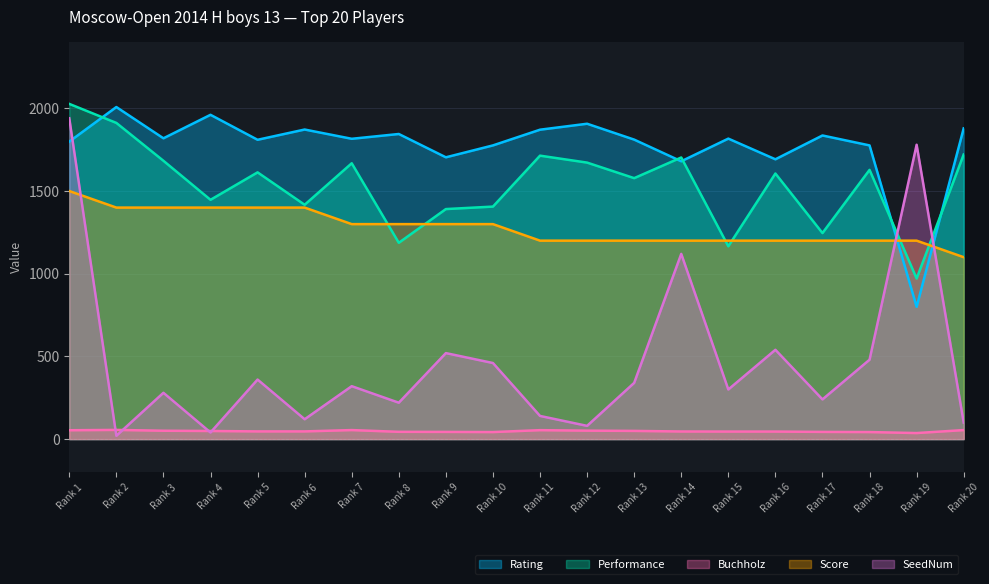

True or false: Performance and Buchholz cross at least once.

False